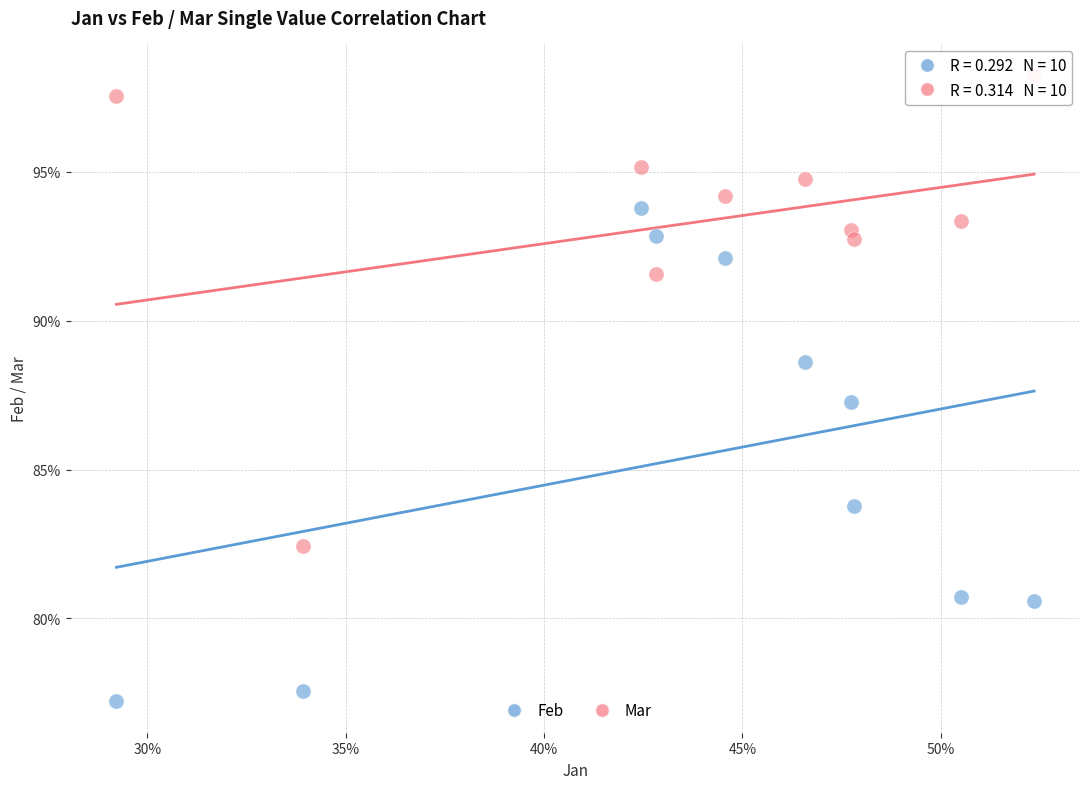

What are all the series names shown in the legend?

Feb, Mar